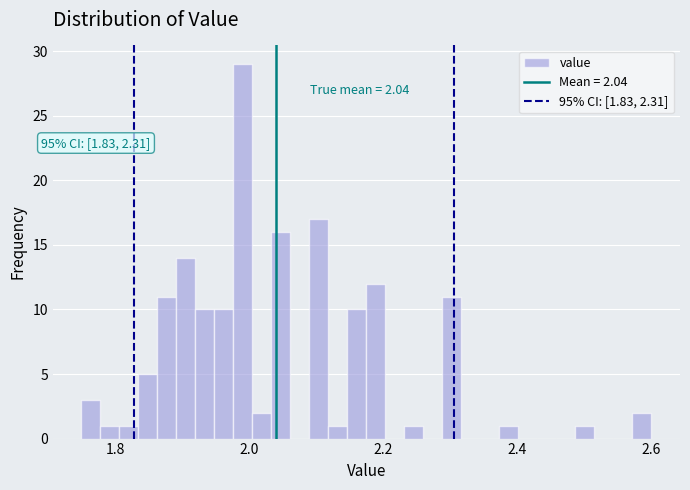

Around what value on the x-axis is the tallest bar? Give the approximate position of its centre, as read against the axis.

2.00